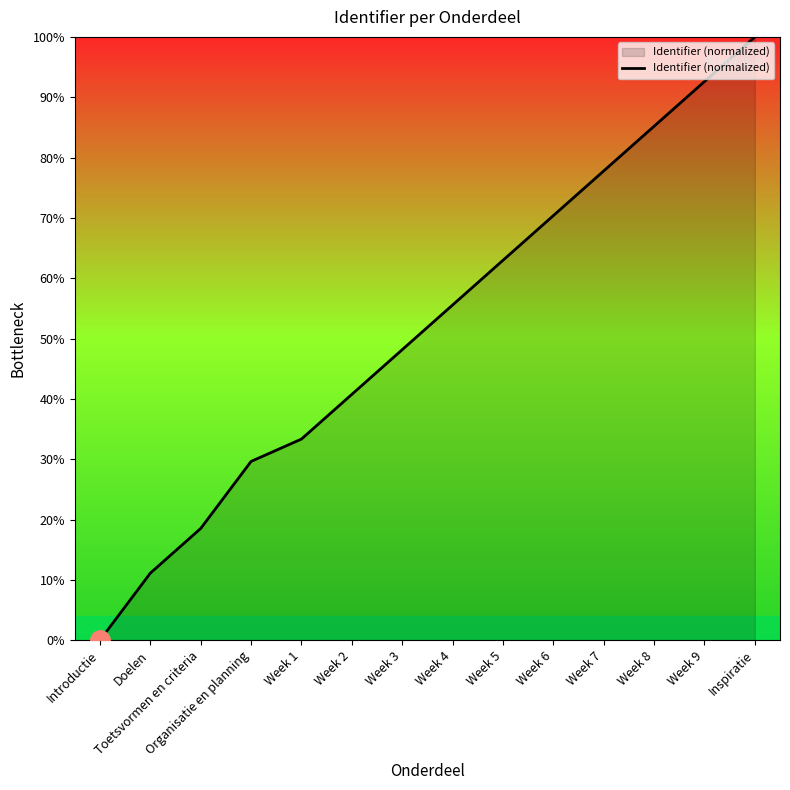

The value at Inspiratie is 132.7. True or false?

False